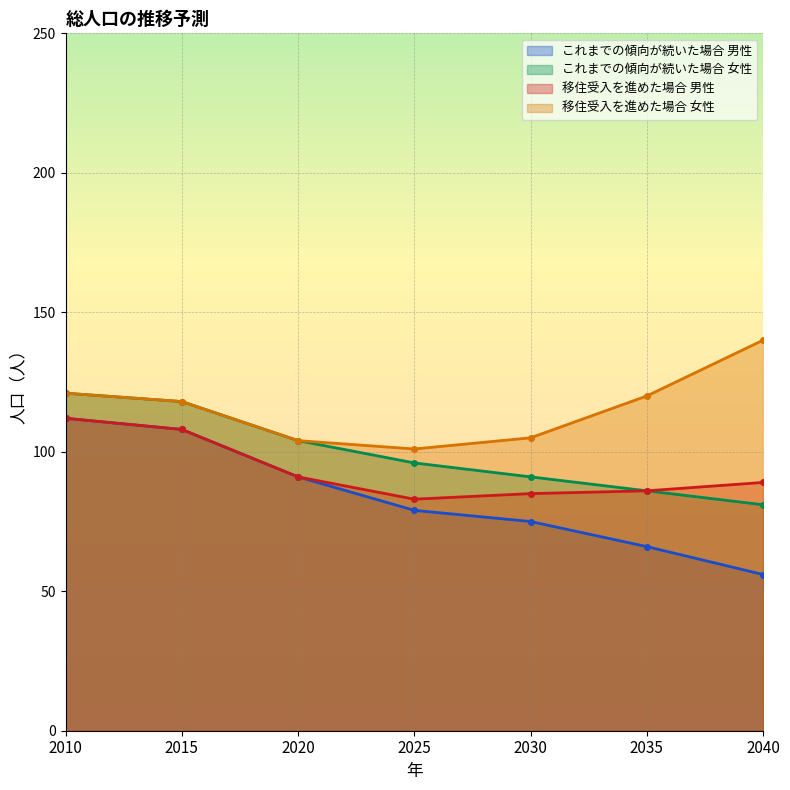

The value of 移住受入を進めた場合 男性 at 2010 is 112. True or false?

True